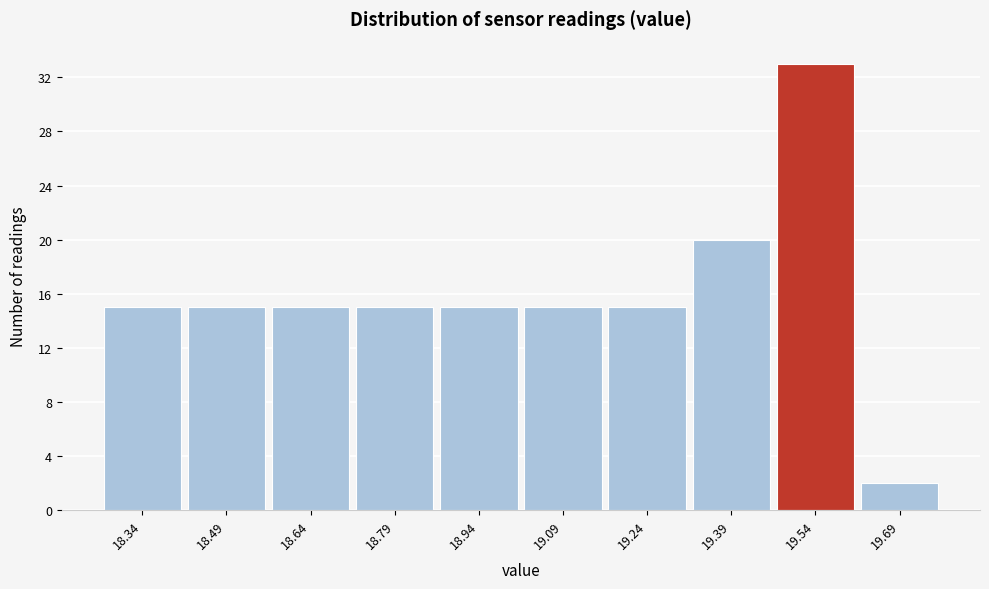

Reading left to right, what are all the values shown in this chart?

18.34=15	18.49=15	18.64=15	18.79=15	18.94=15	19.09=15	19.24=15	19.39=20	19.54=33	19.69=2